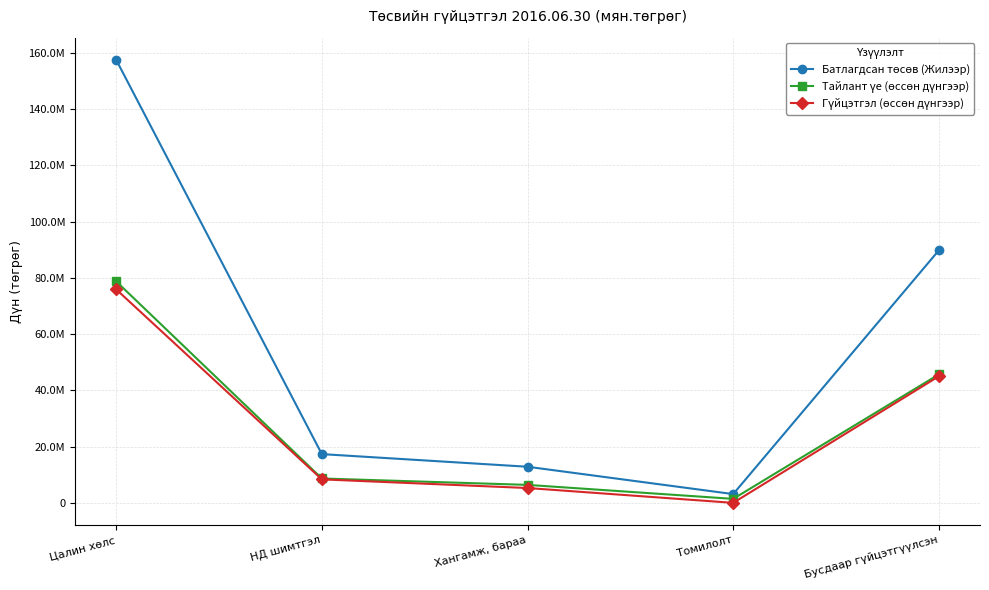

True or false: Батлагдсан төсөв (Жилээр) and Тайлант үе (өссөн дүнгээр) cross at least once.

False